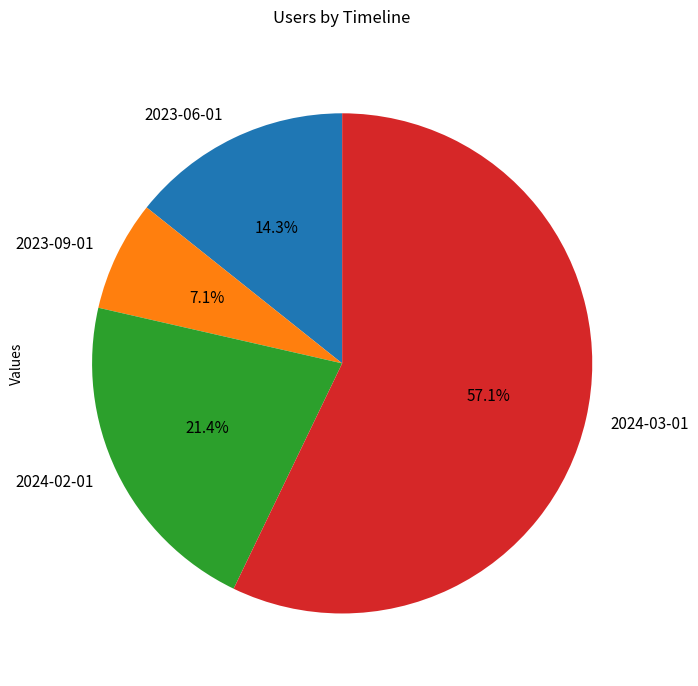

To the nearest percent, what is the difference between the largest and smallest slice percentages?

50%